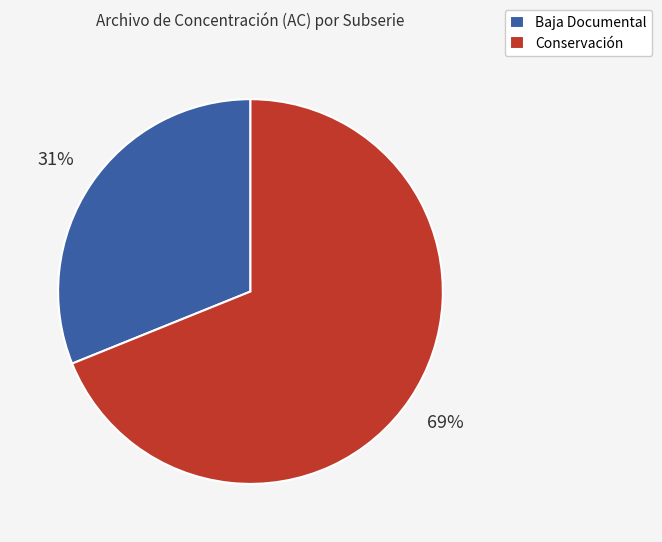

To the nearest percent, what portion does Conservación represent?

69%